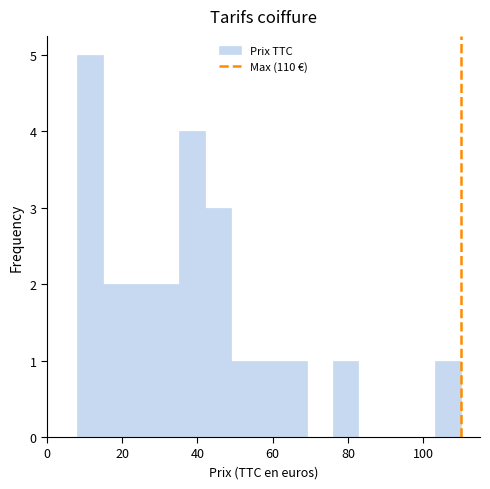

Read against the x-axis, roughly where is the centre of the tallest bar?

12